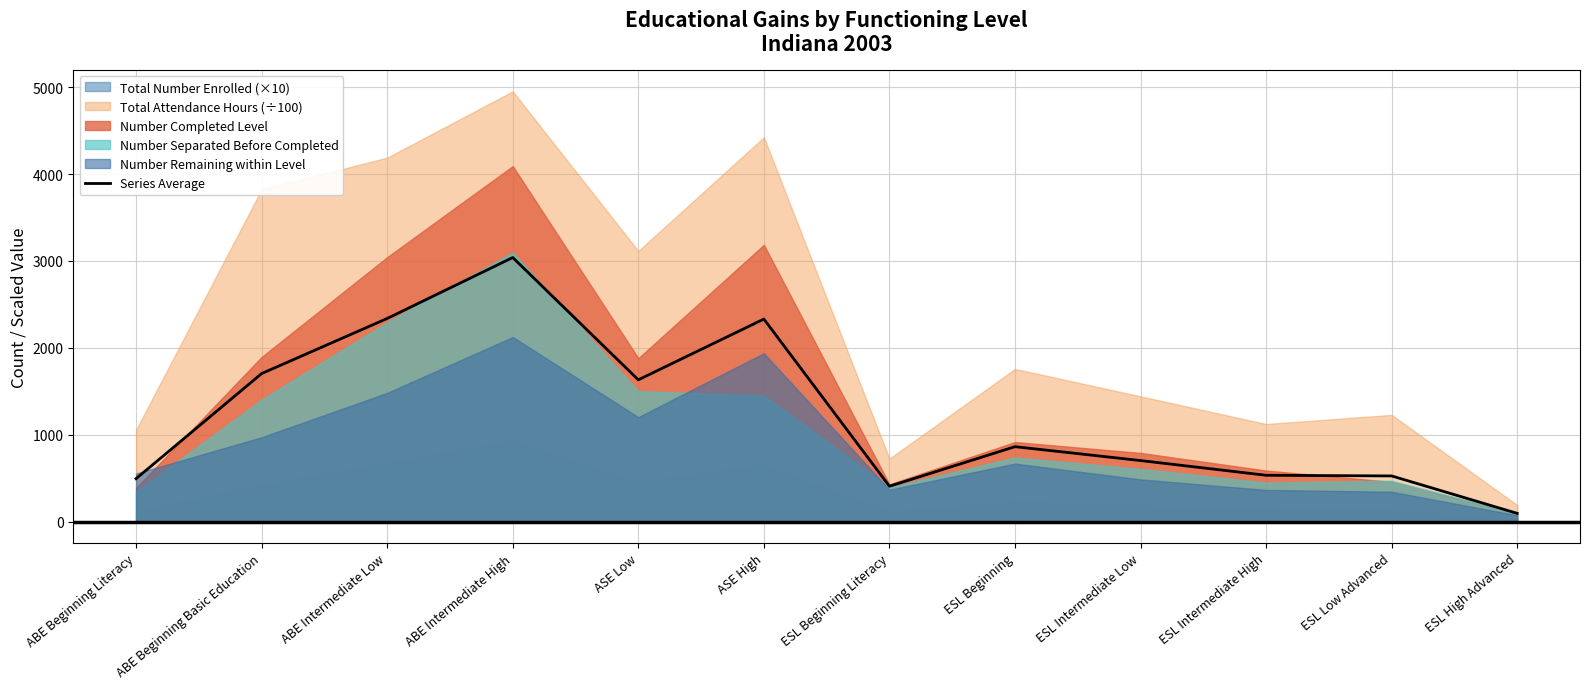

List the labels in order of value, smallest first.

ESL High Advanced, ESL Beginning Literacy, ABE Beginning Literacy, ESL Low Advanced, ESL Intermediate High, ESL Intermediate Low, ESL Beginning, ASE Low, ABE Beginning Basic Education, ASE High, ABE Intermediate Low, ABE Intermediate High